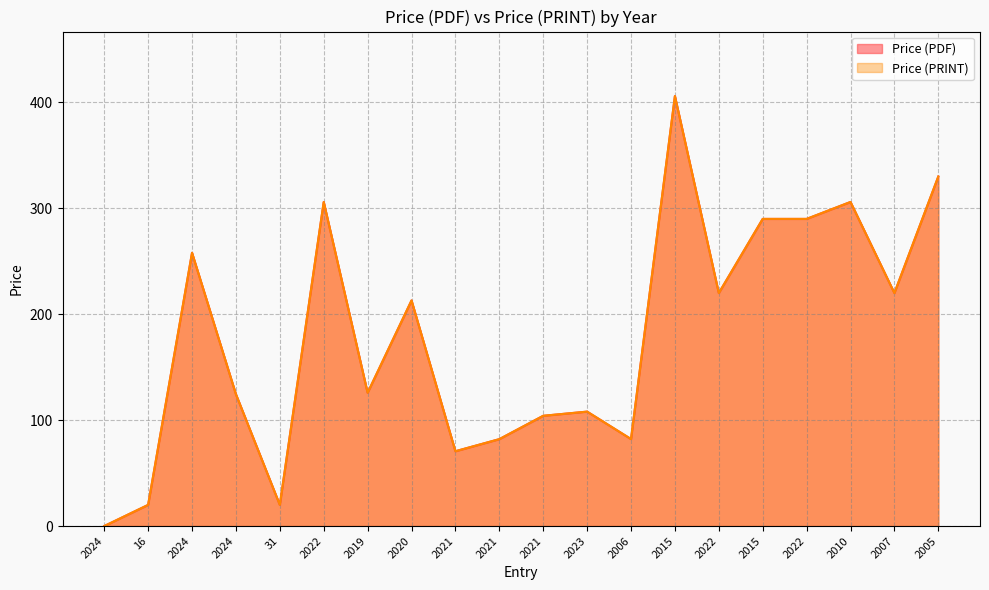

What is the difference between the second highest and second lowest values in the Price (PDF) series?

310.0